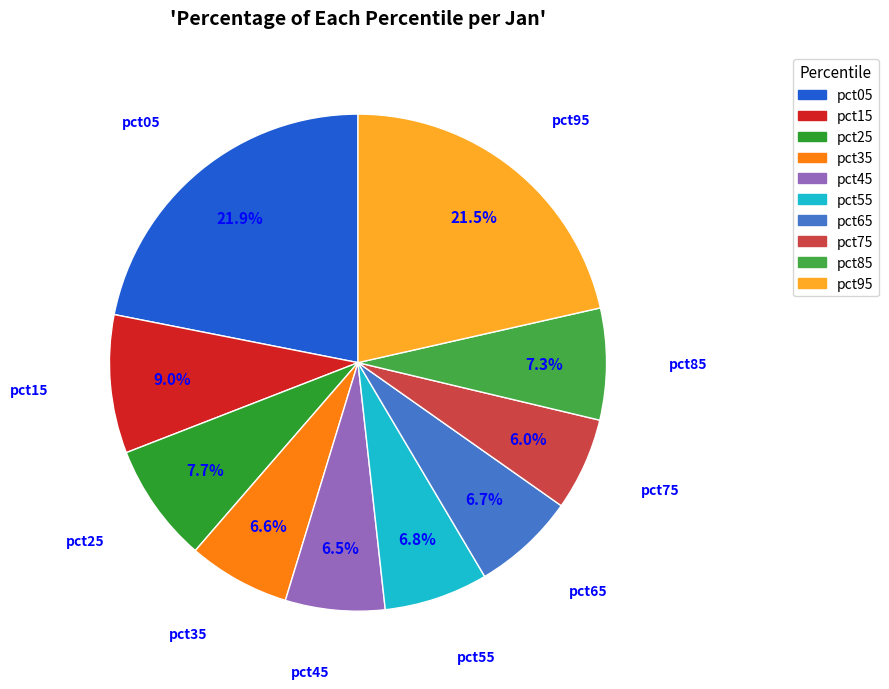

What percentage is NOT represented by pct45?

93.5%